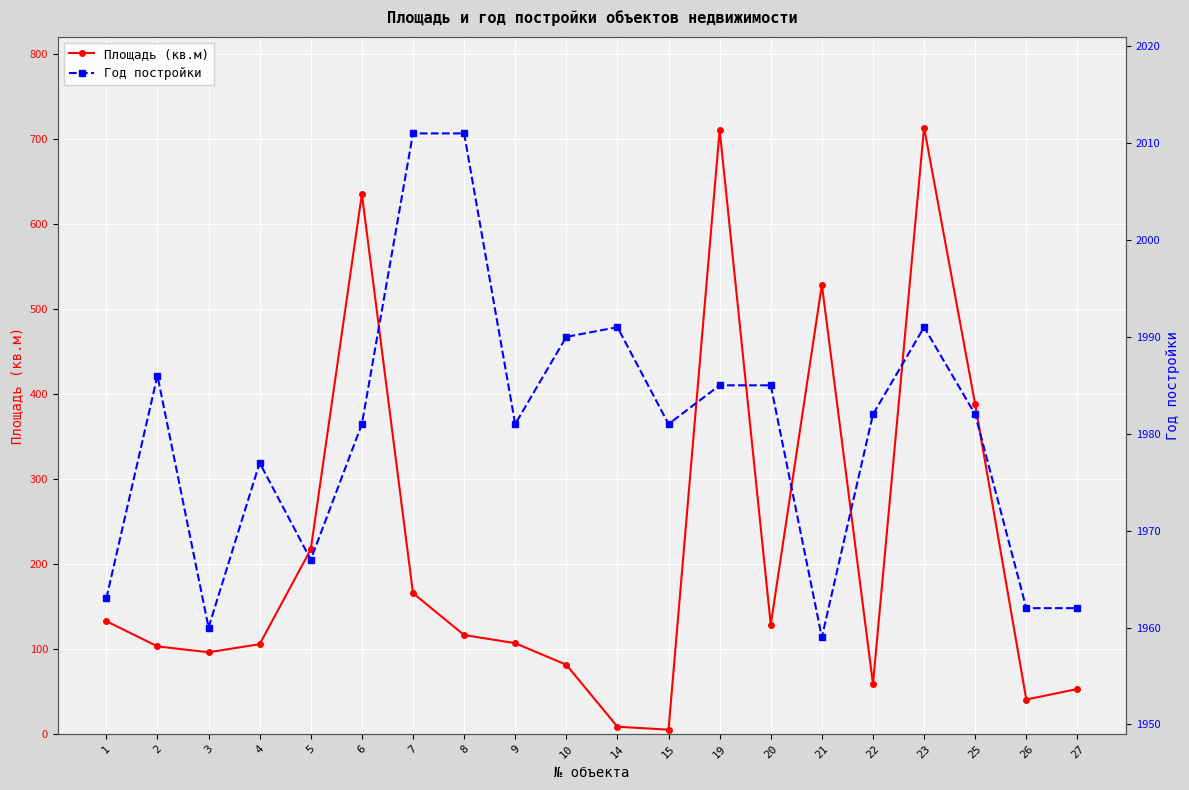

True or false: Площадь (кв.м) and Год постройки intersect in this chart.

False